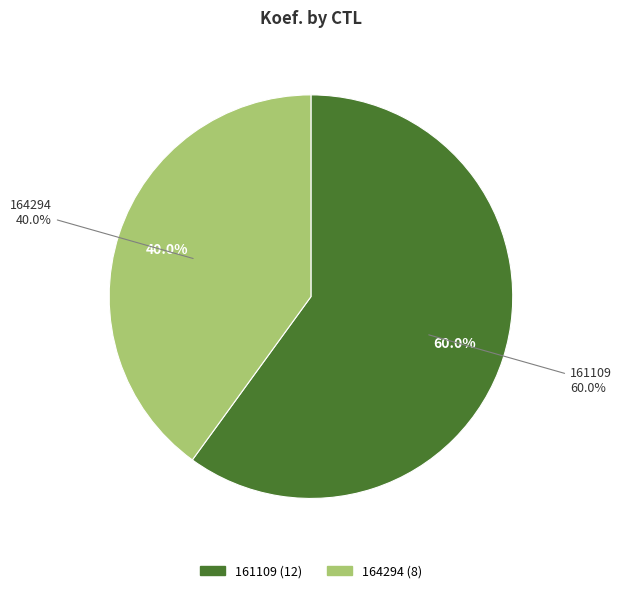

To the nearest percent, what portion does 164294 represent?

40%